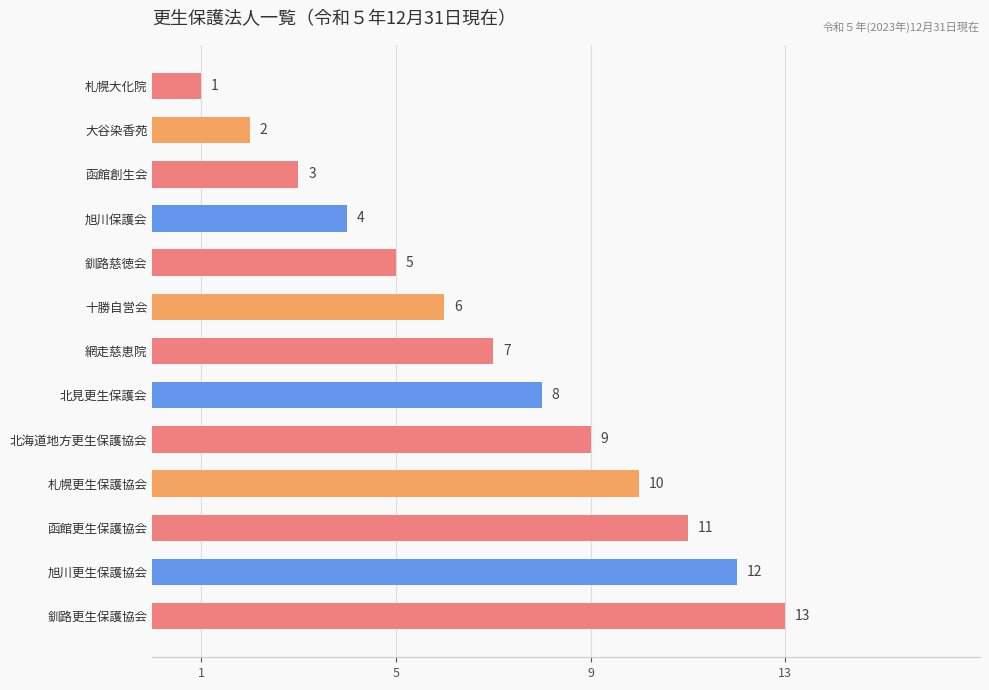

Rank the categories by value from highest to lowest.

釧路更生保護協会, 旭川更生保護協会, 函館更生保護協会, 札幌更生保護協会, 北海道地方更生保護協会, 北見更生保護会, 網走慈恵院, 十勝自営会, 釧路慈徳会, 旭川保護会, 函館創生会, 大谷染香苑, 札幌大化院